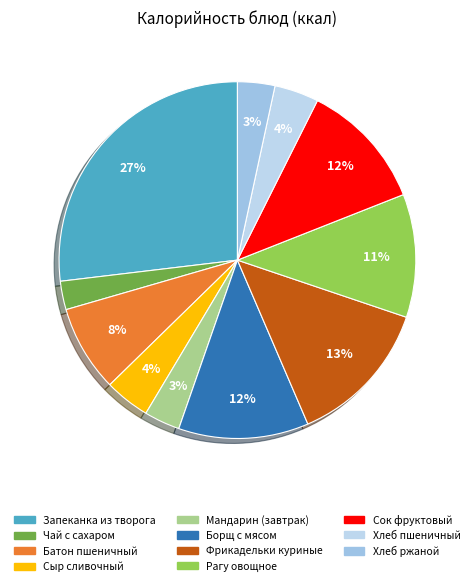

The Чай с сахаром slice represents 3% of the pie. True or false?

True